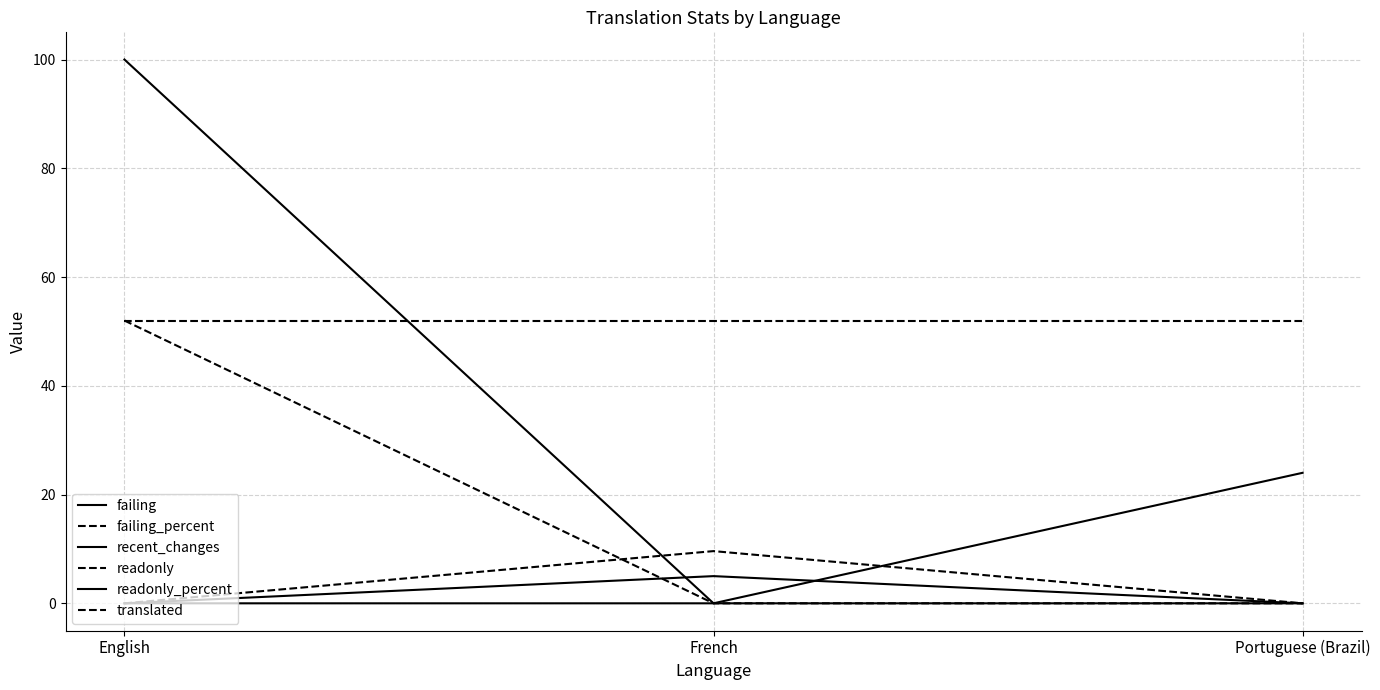

Which series changed the most between English and French?

readonly_percent